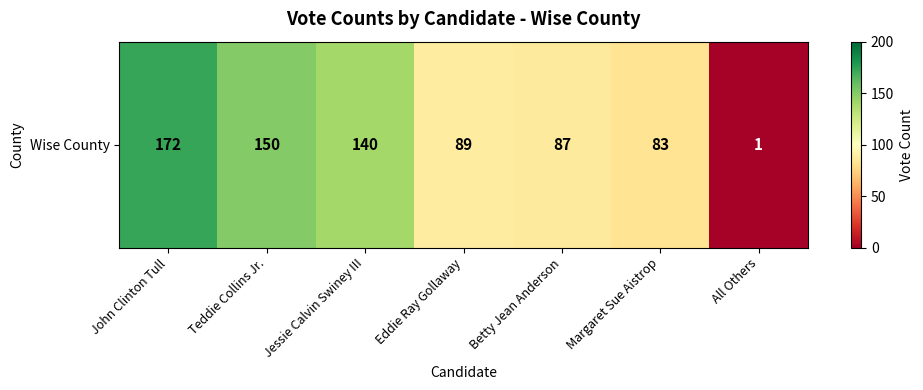

Which has a higher value, John Clinton Tull or Eddie Ray Gollaway?

John Clinton Tull